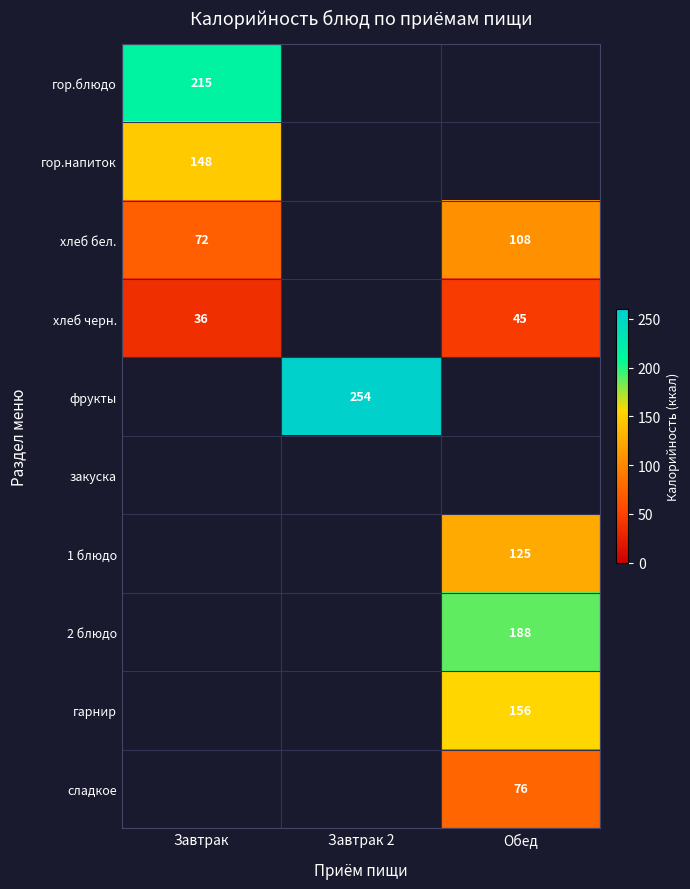

The фрукты series shows 357 at Завтрак 2. True or false?

False